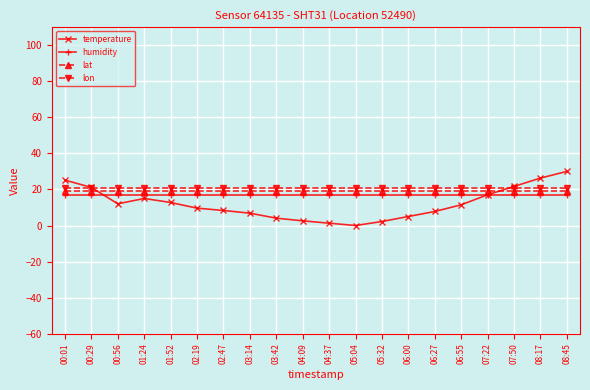

What is the sum of all temperature values?

240.4